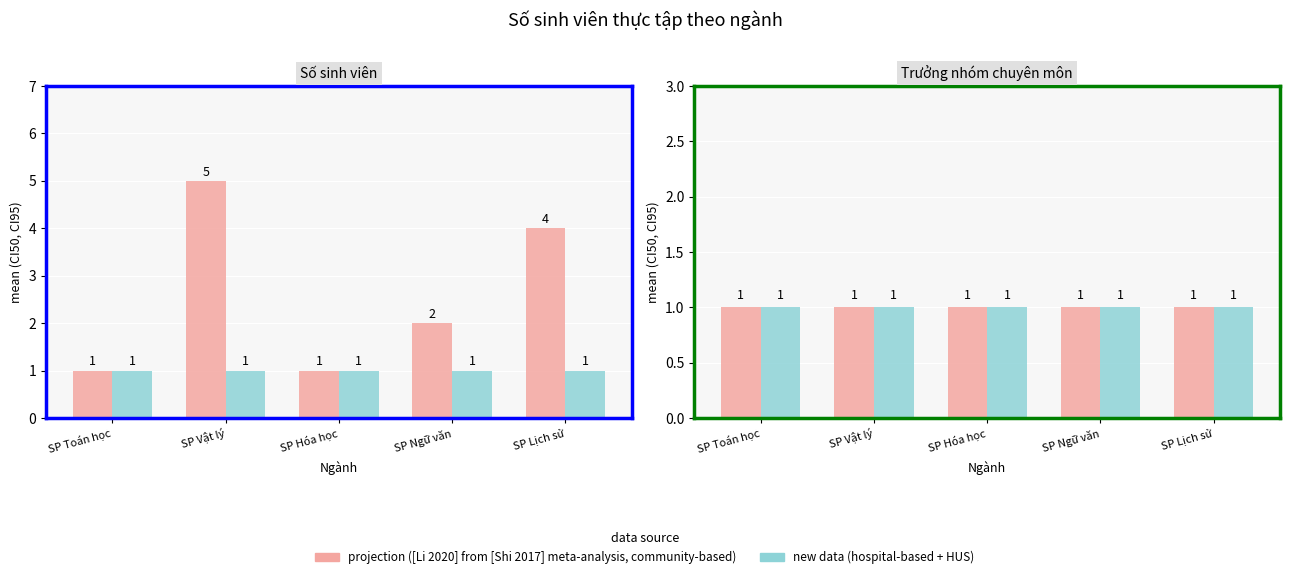

The value at SP Hóa học is 1. True or false?

True